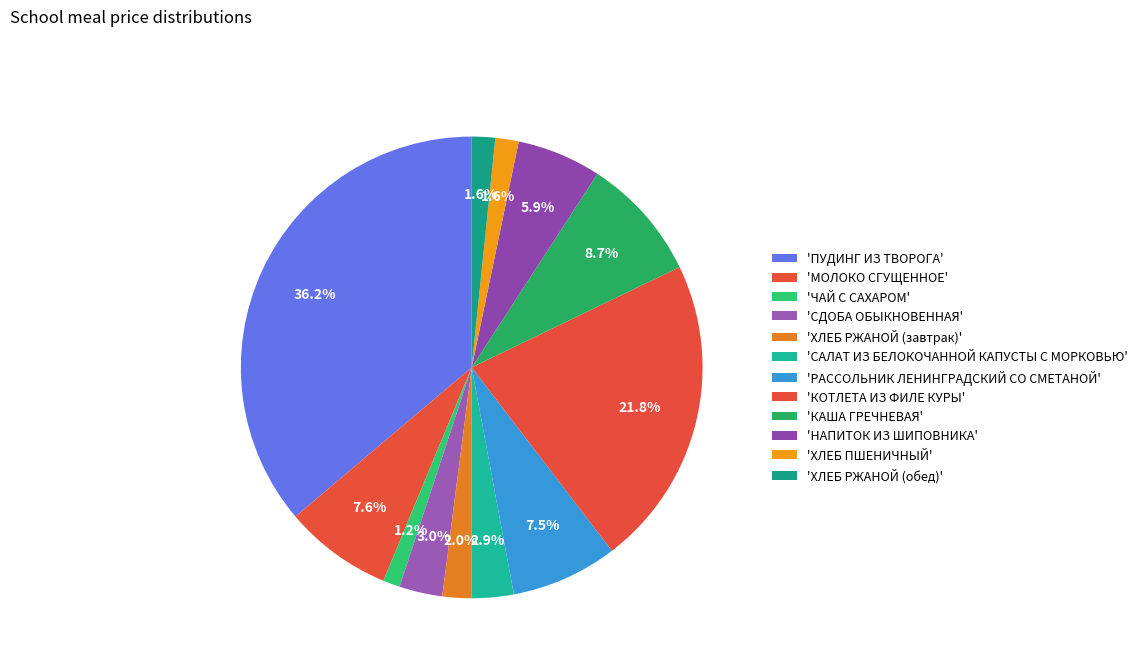

To the nearest percent, what is the average slice percentage?

8%